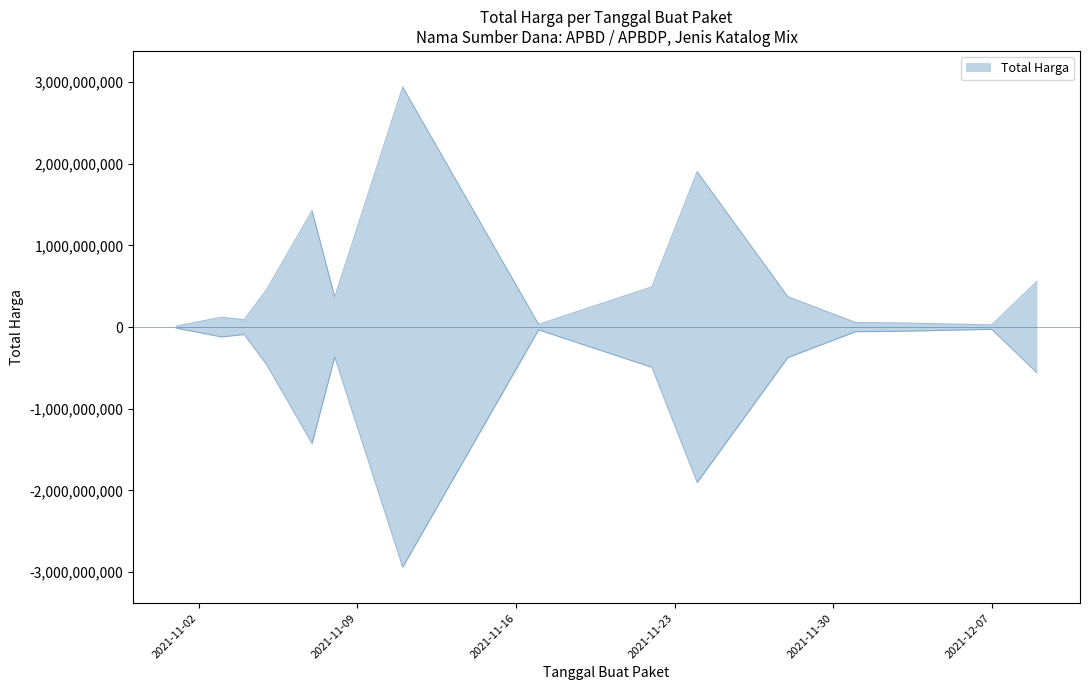

What is the sum of the values at 2021-11-24 and 2021-11-04?

1993993275